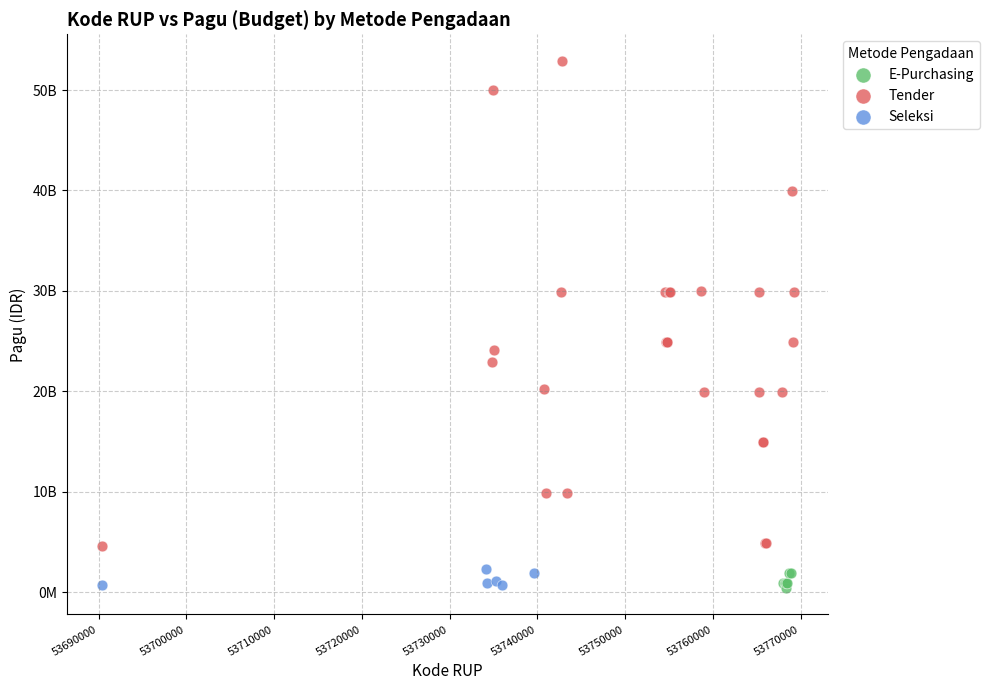

What are all the series names shown in the legend?

Tender, Seleksi, E-Purchasing